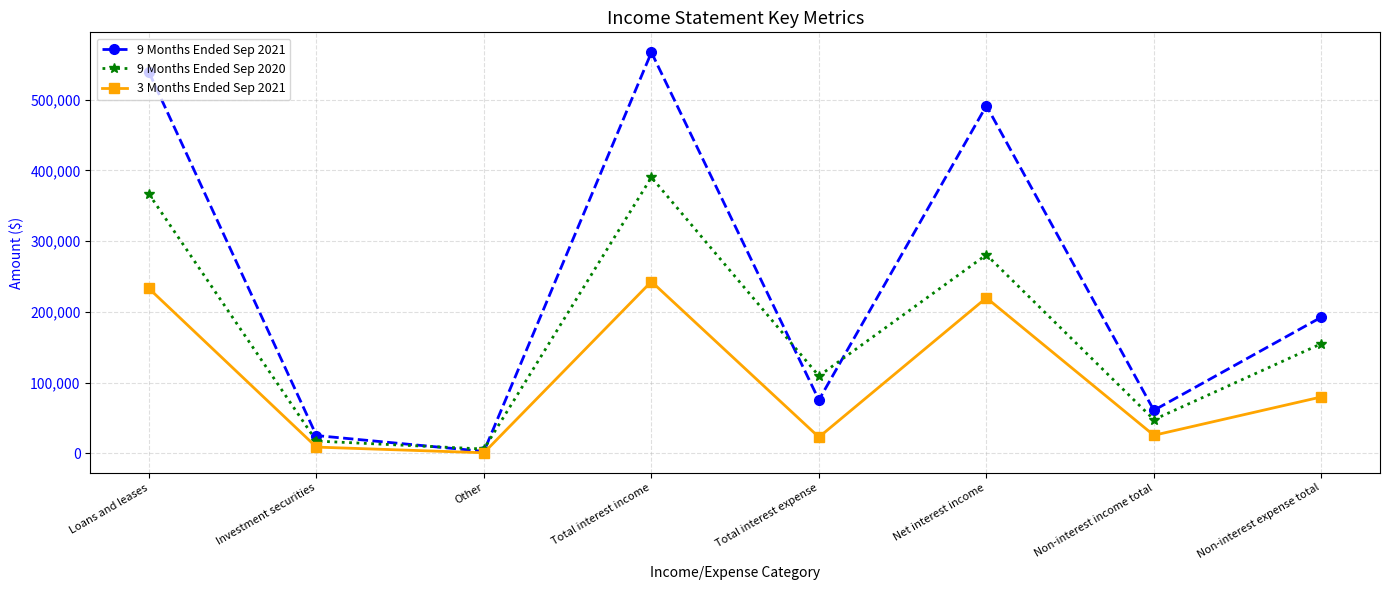

What is the label of the 1st point from the right?

Non-interest expense total